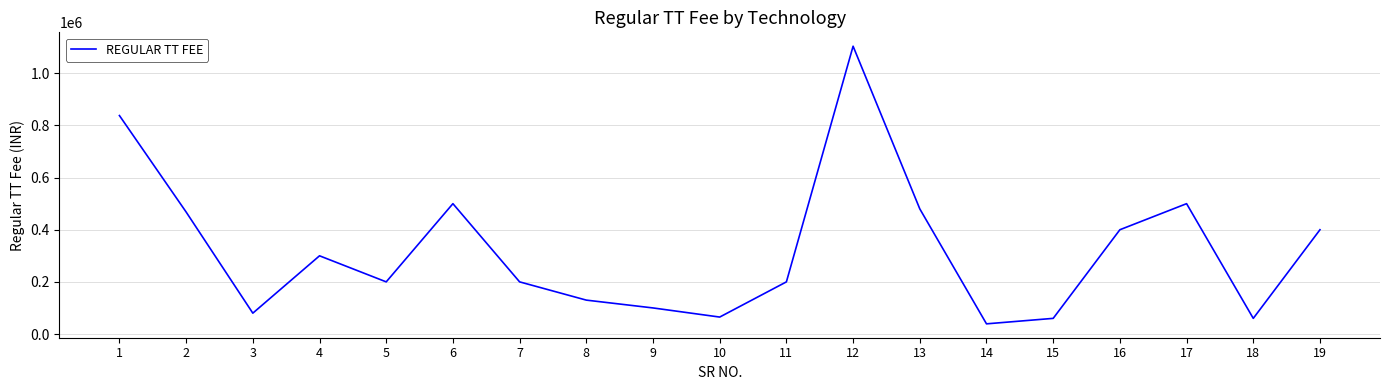

At which category does the chart reach its minimum across all series?

14